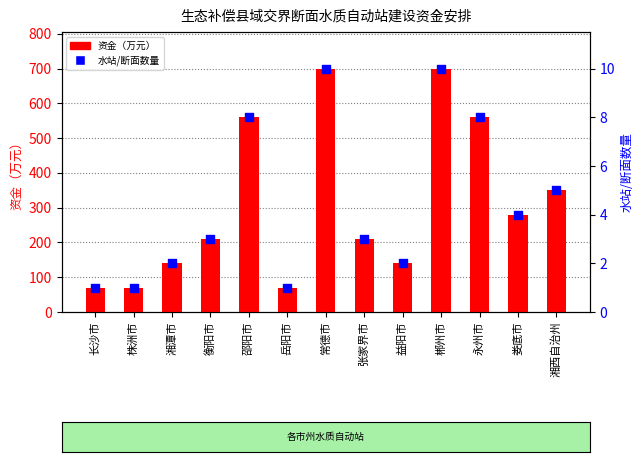

Which series reaches the maximum Y coordinate?

资金（万元）